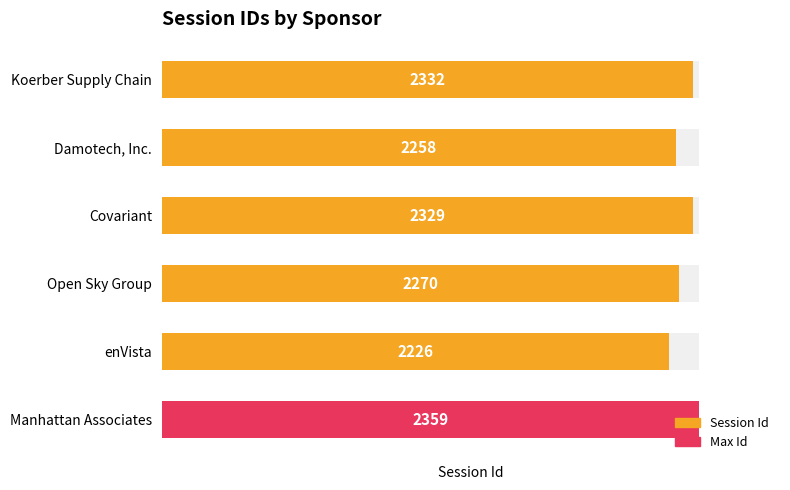

Reading right to left, transcribe all the data shown in this chart.

2332	2258	2329	2270	2226	2359